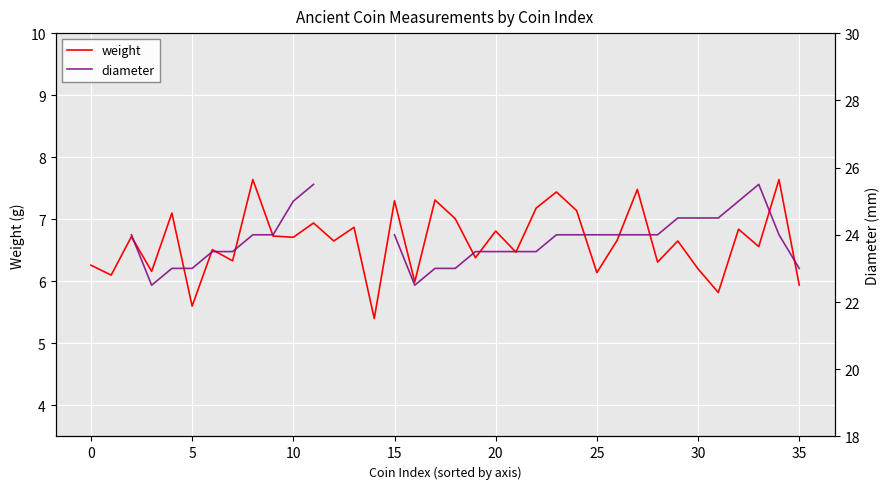

True or false: diameter has more than 2 interior local peaks.

False